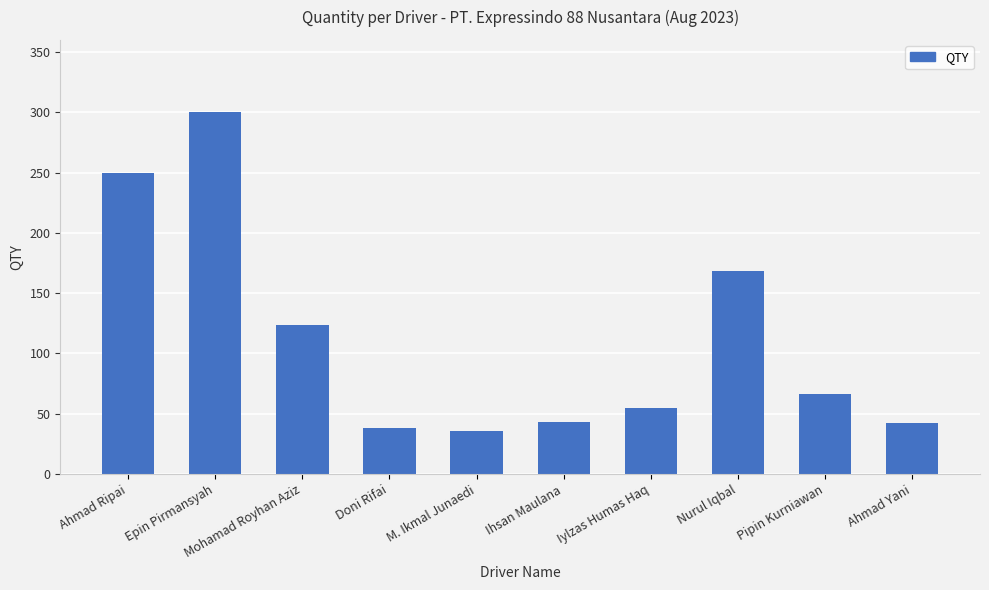

At which category does the chart reach its peak across all series?

Epin Pirmansyah